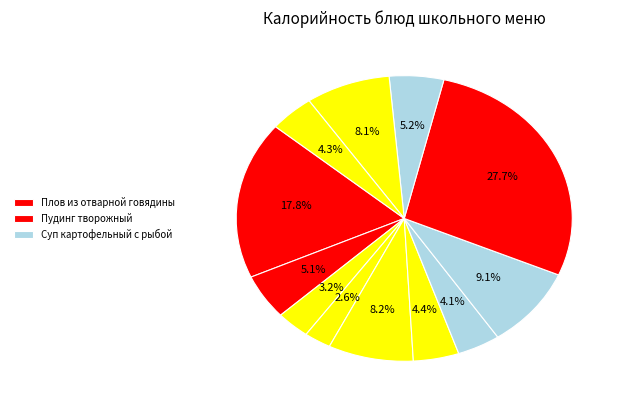

How many segments does this pie chart have?

12